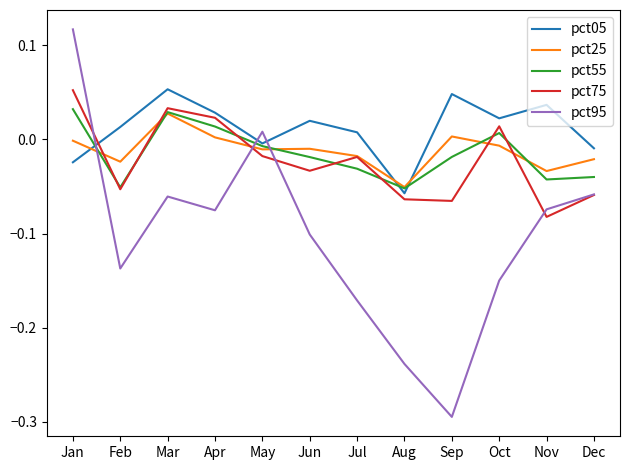

Between which two adjacent categories do pct75 and pct95 first intersect?

Jan and Feb